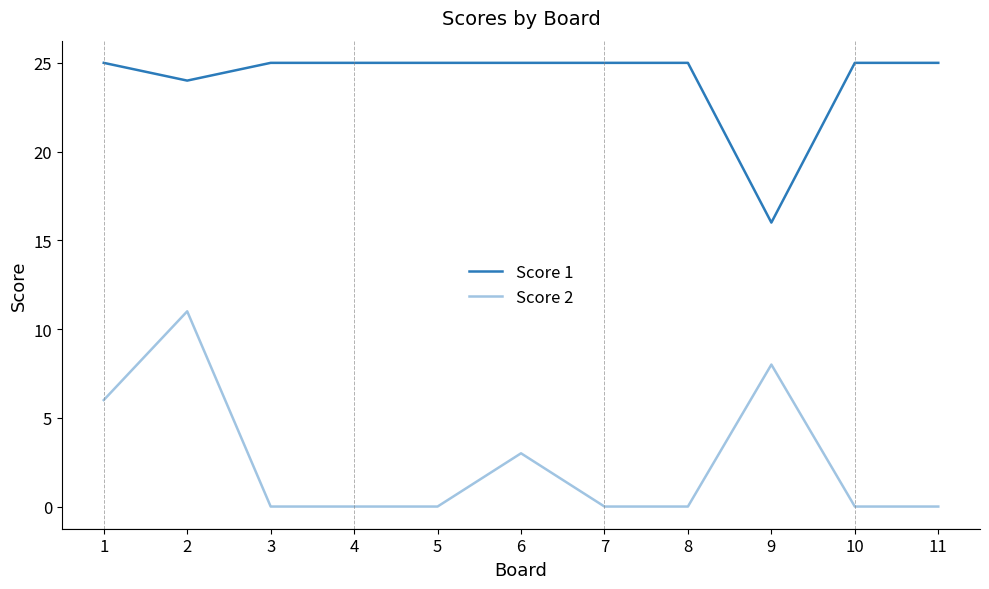

Which series has the largest total across all categories?

Score 1